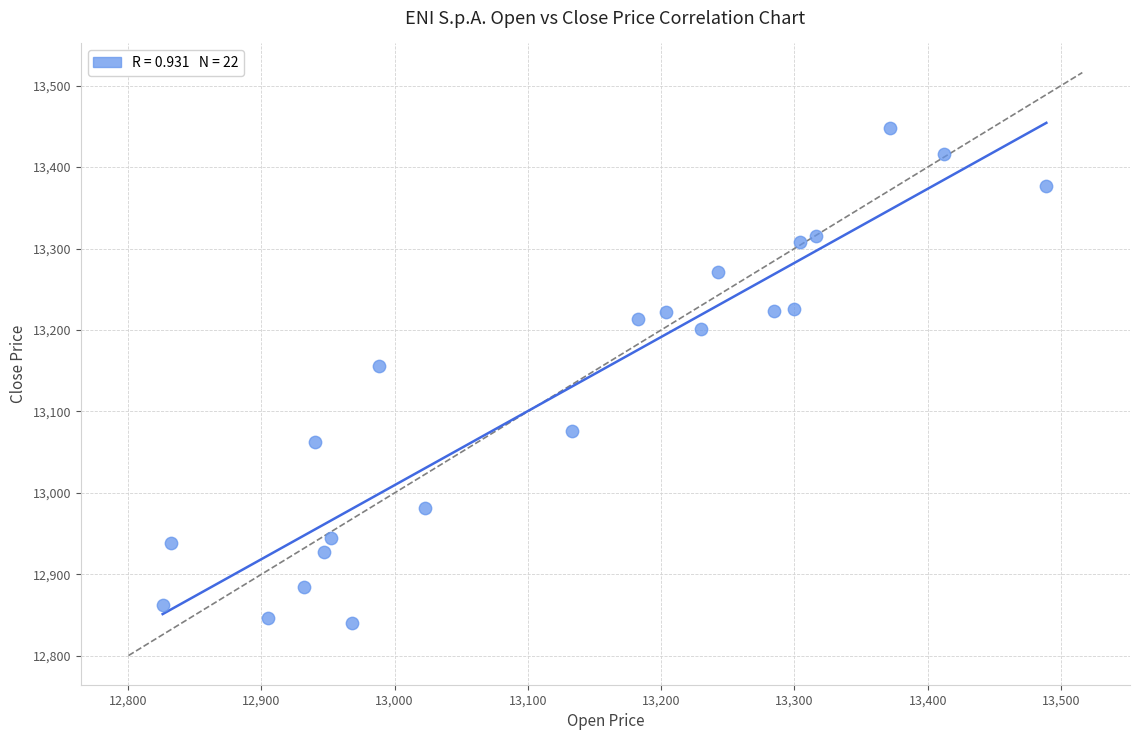

What is the range of Y values (max minus min)?

608